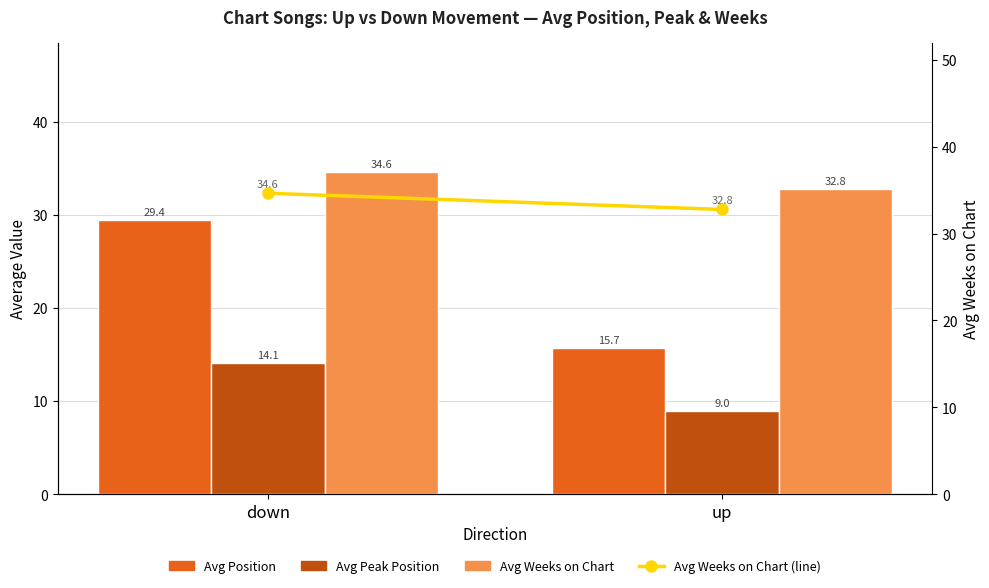

Which series has the largest range (max minus min)?

Avg Position